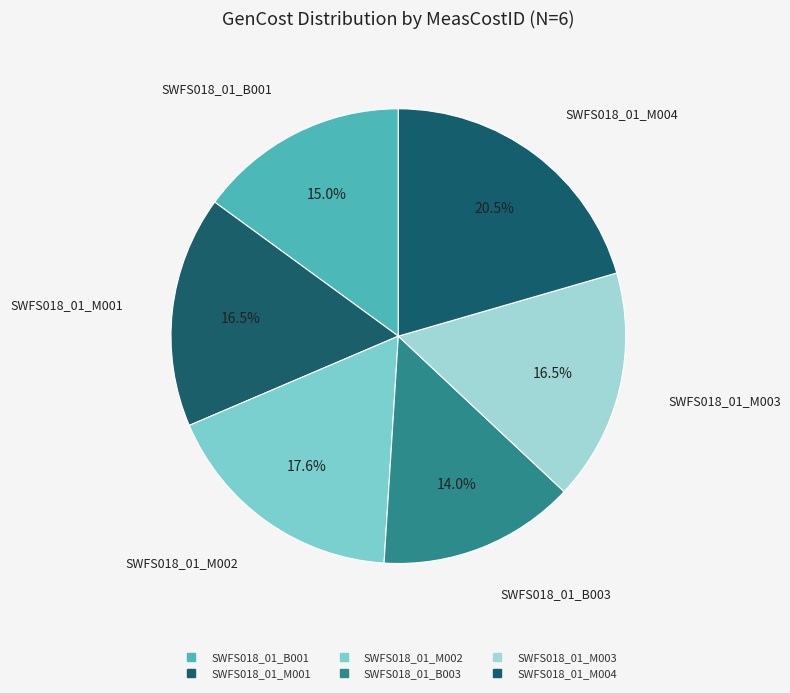

The SWFS018_01_M004 slice represents 21% of the pie. True or false?

True